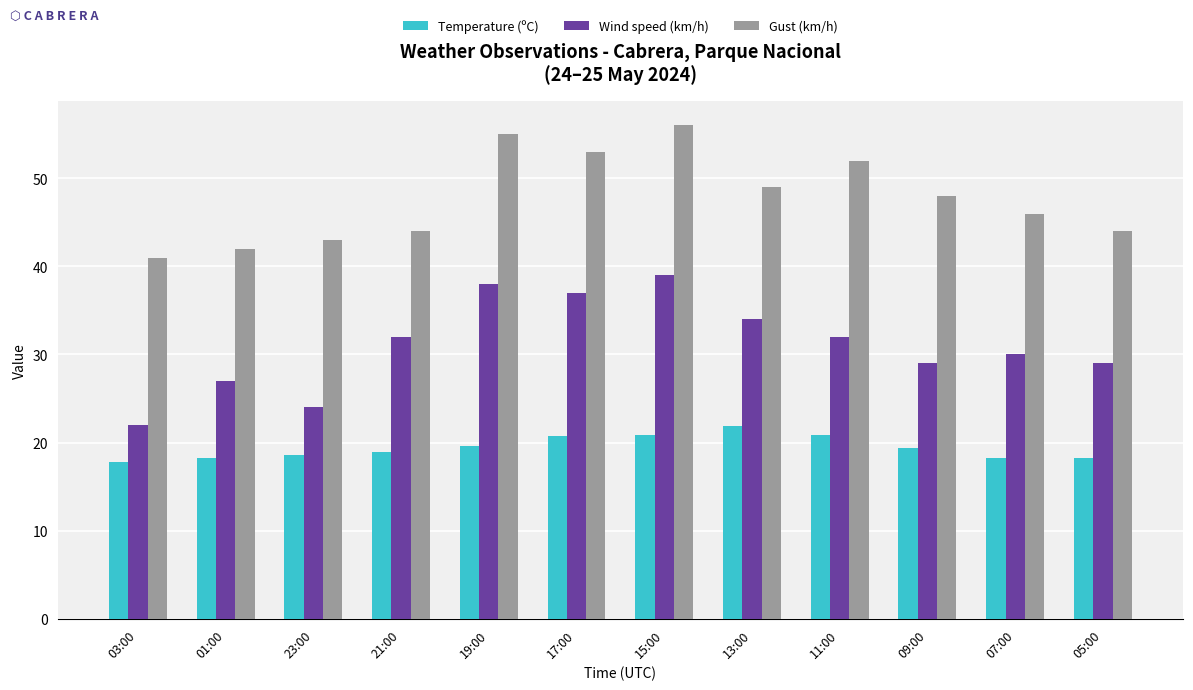

How many values in the Gust (km/h) series are below 48?

6